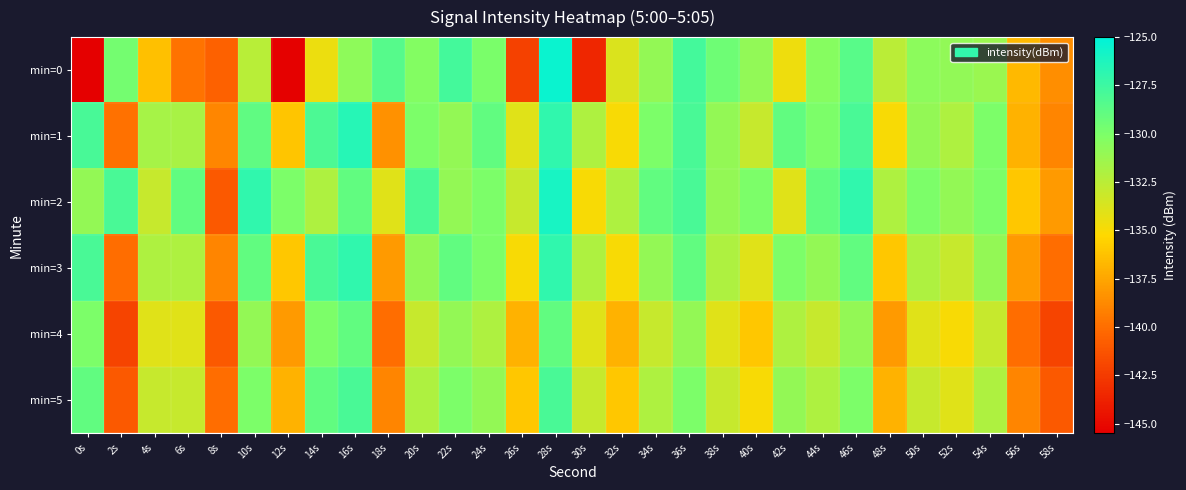

Which label corresponds to the smallest value in the chart?

0s